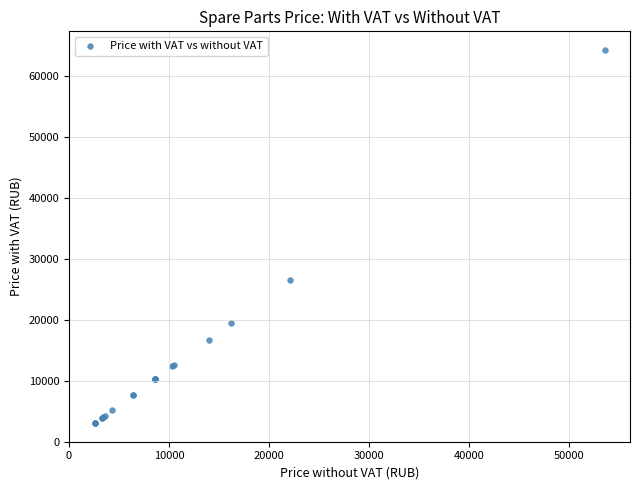

What Y value in the scatter plot is closest to 33646?

26454.6